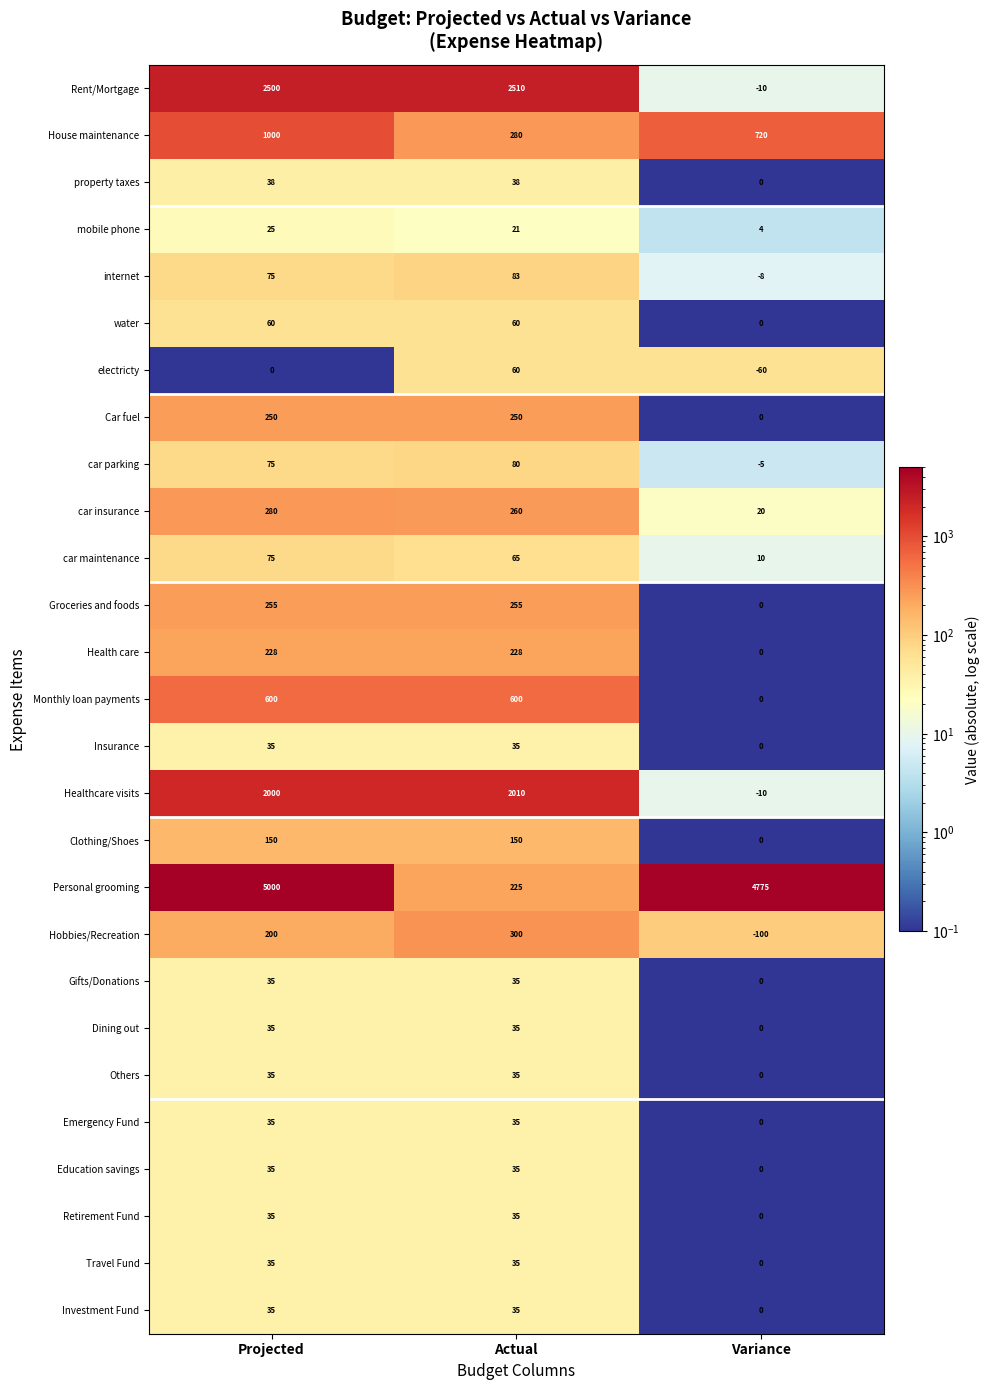

Which series has the largest total across all categories?

Personal grooming